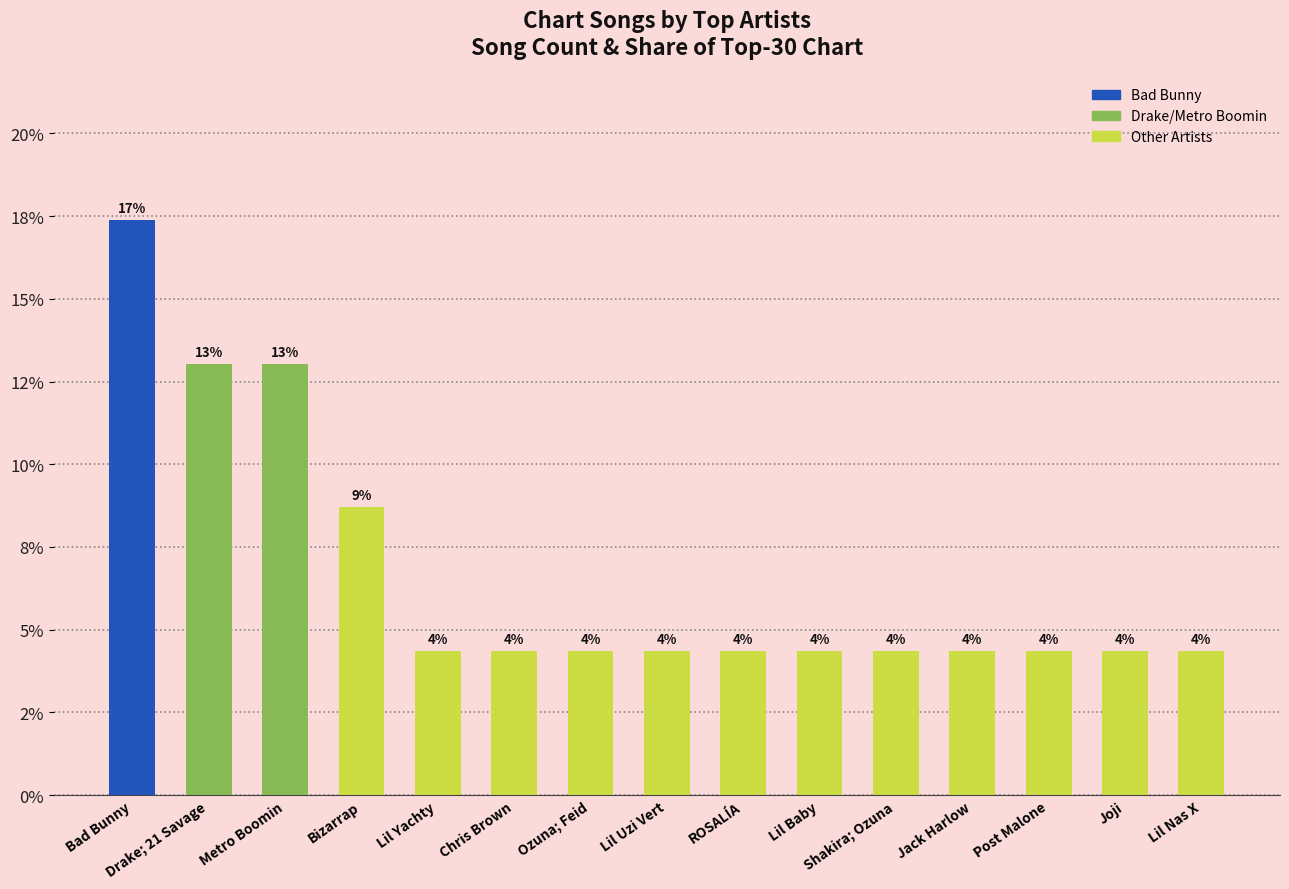

Does the chart contain any negative values?

No